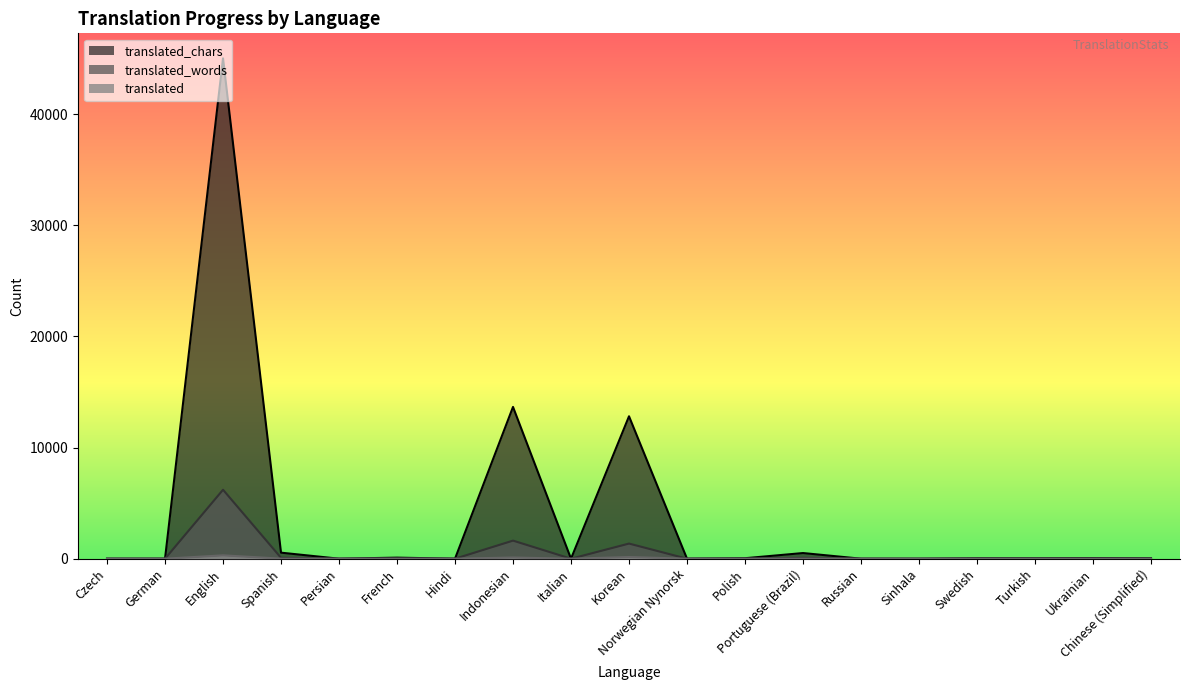

True or false: translated_chars has a value of 542 at Spanish.

True